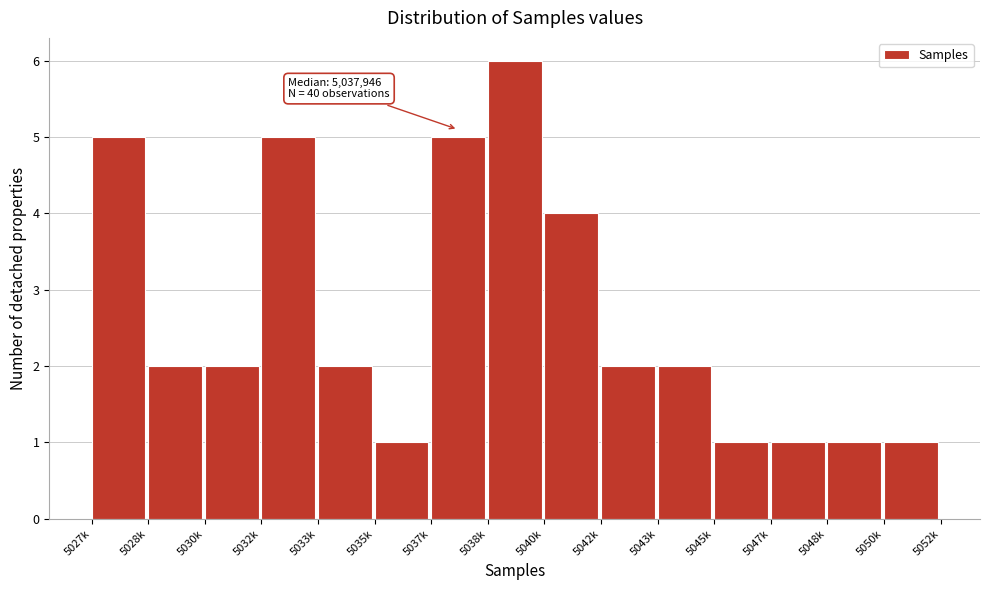

Reading left to right, extract all data points from this chart.

5027k=5	5028k=2	5030k=2	5032k=5	5033k=2	5035k=1	5037k=5	5038k=6	5040k=4	5042k=2	5043k=2	5045k=1	5047k=1	5048k=1	5050k=1